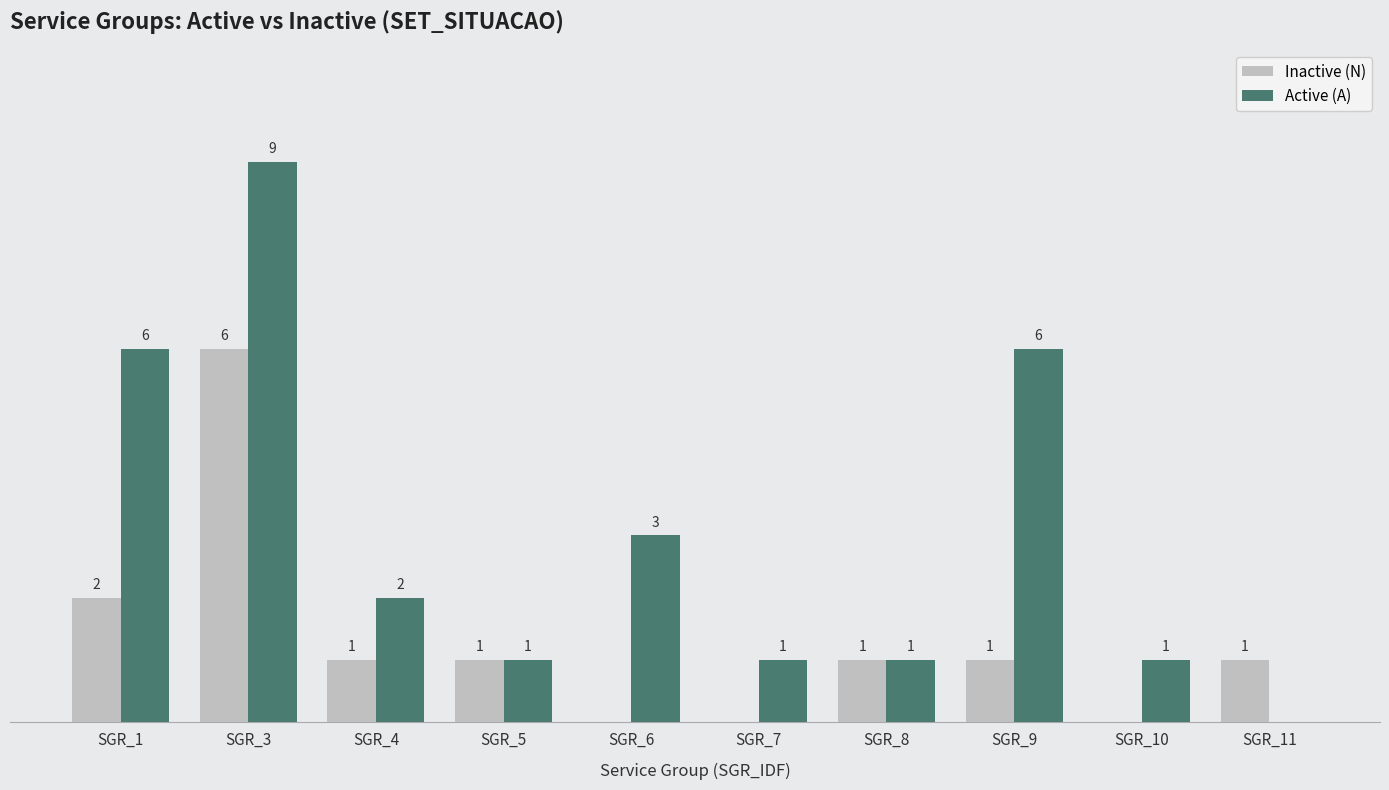

What are all the series names shown in the legend?

Inactive (N), Active (A)